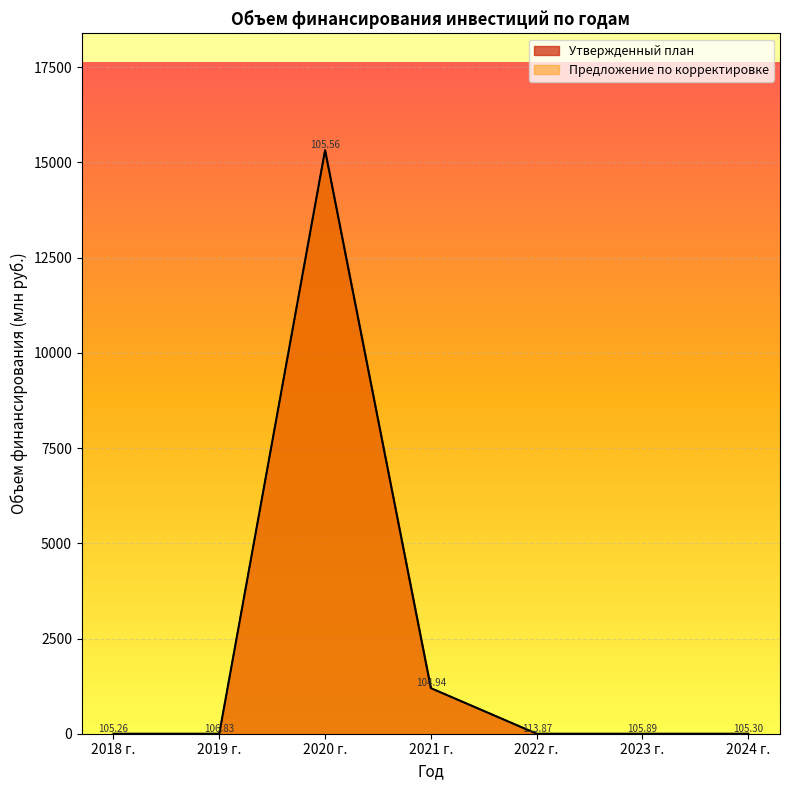

Which label corresponds to the largest value in the chart?

2020 г.